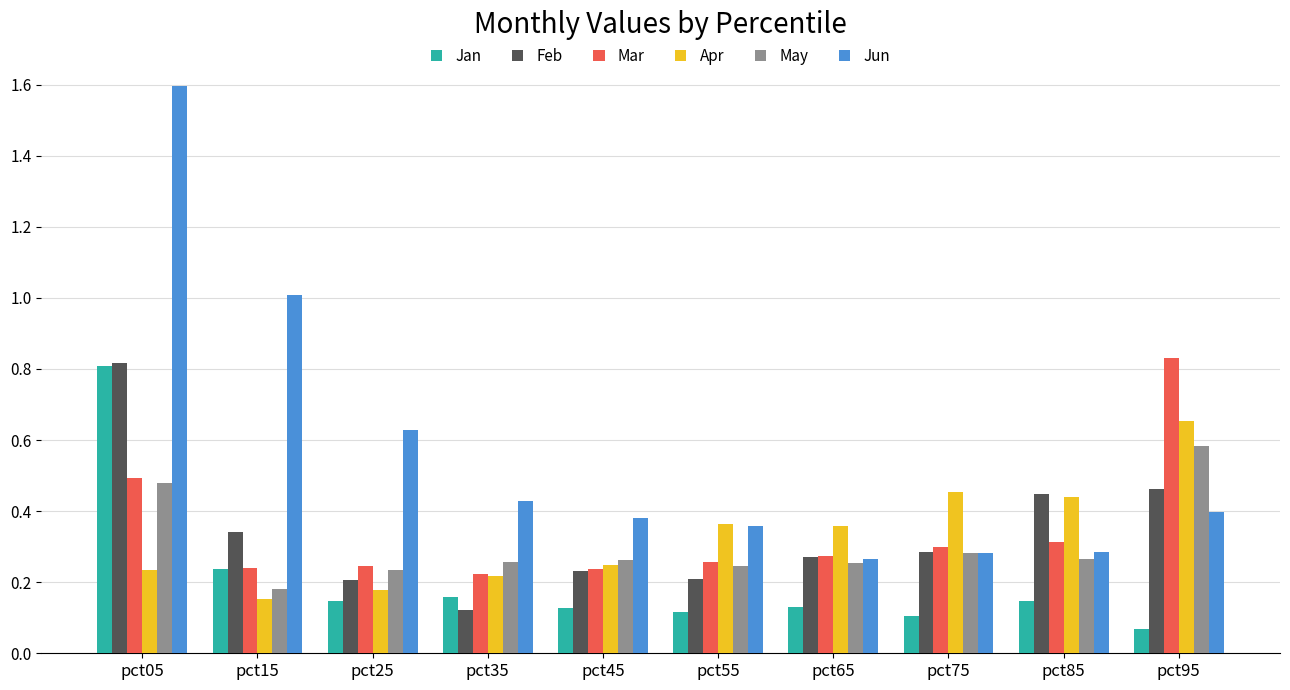

Which series has the widest spread of values?

Jun